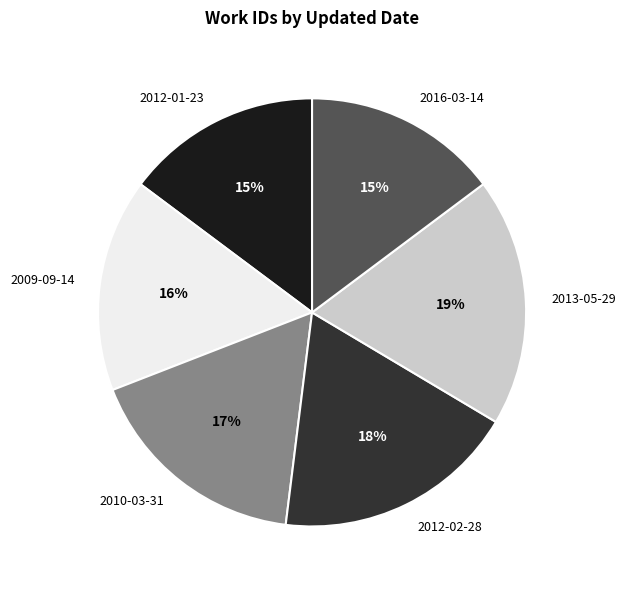

To the nearest percent, what is the average slice percentage?

17%